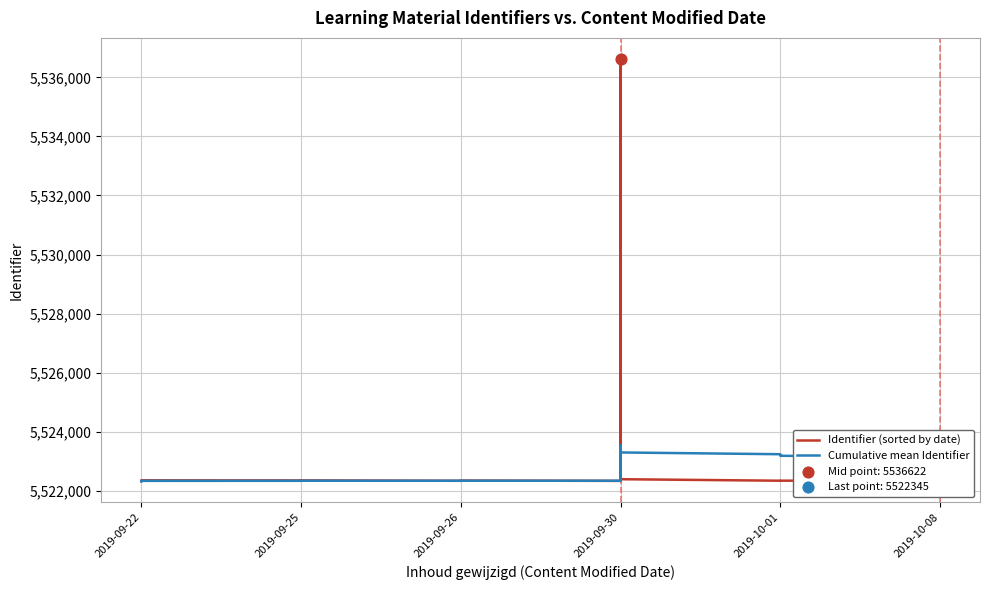

Which series contains the highest Y value?

Identifier (sorted by date)